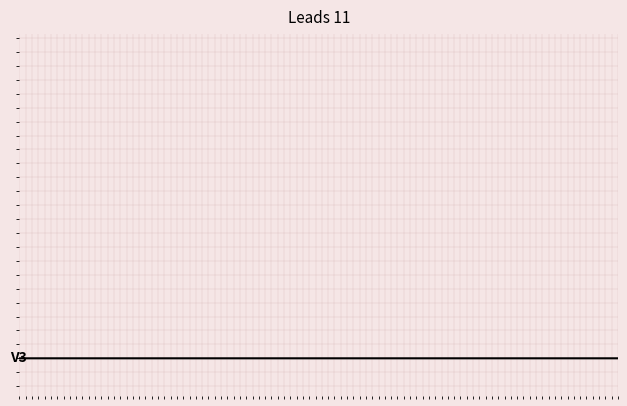

At which label is the value closest to 1?

13